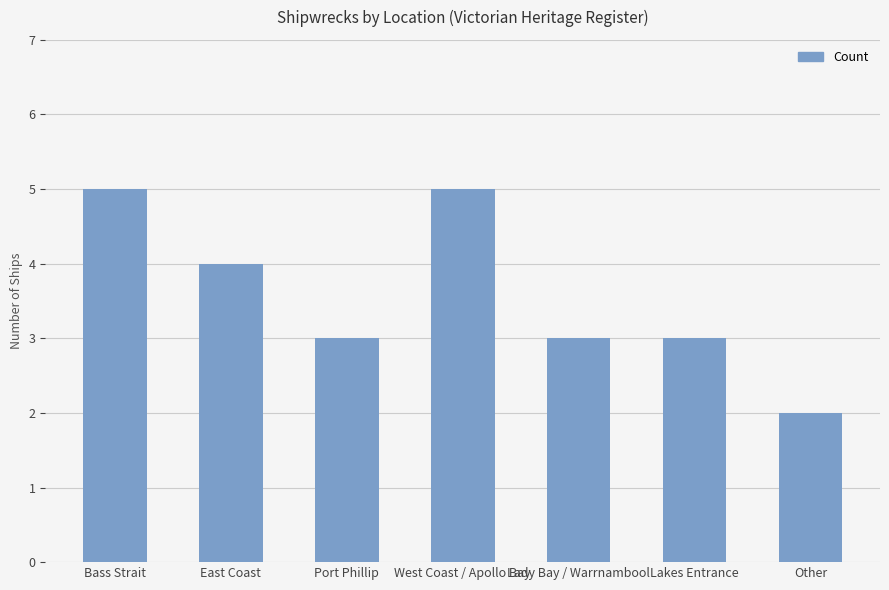

True or false: the data shows 1 at Lady Bay / Warrnambool.

False